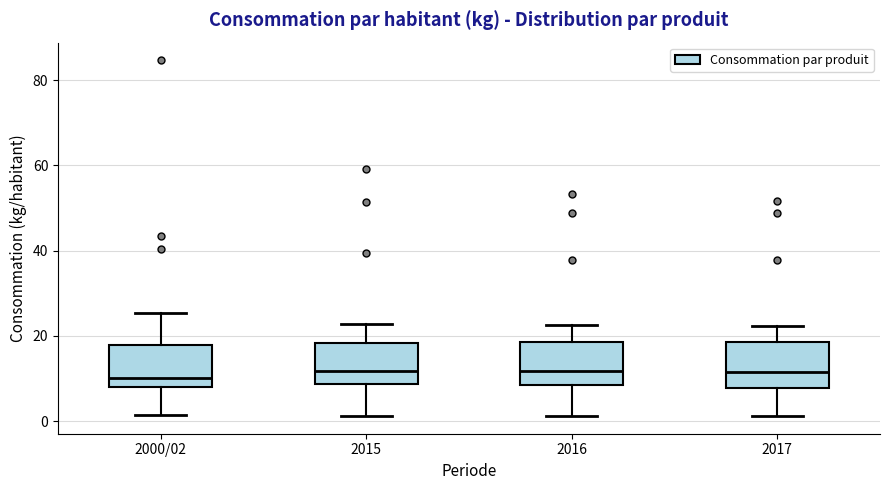

Reading left to right, read every box against the y-axis: the position of its median line, the range the box covers, and the ends of its whiskers. The values are not printed on the chart, so give them approximately, as read against the axis.

2000/02: median 10, box 8 to 18, whiskers 2 to 26
2015: median 12, box 8 to 18, whiskers 2 to 22
2016: median 12, box 8 to 18, whiskers 2 to 22
2017: median 12, box 8 to 18, whiskers 2 to 22